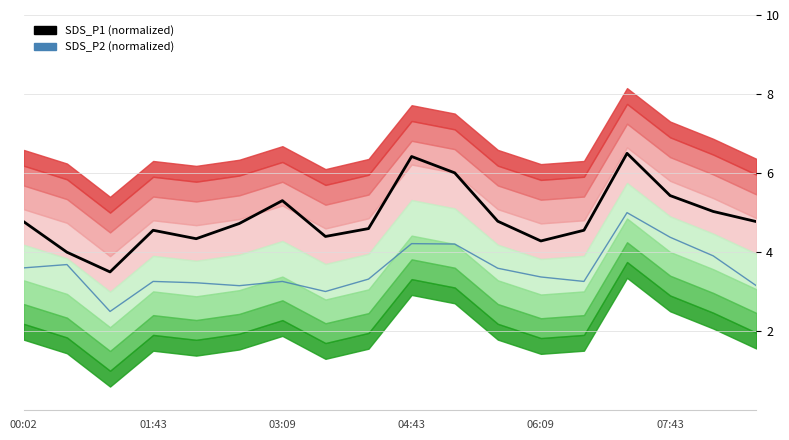

What is the difference between the maximum and minimum values in the SDS_P2 (normalized) series?

2.5